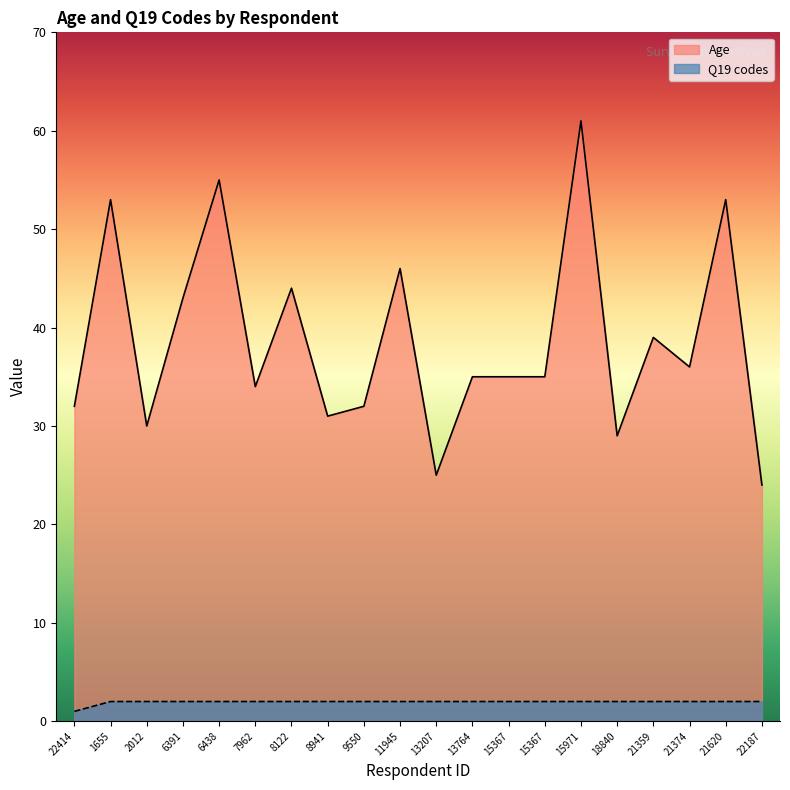

At which category does the chart reach its minimum across all series?

22414